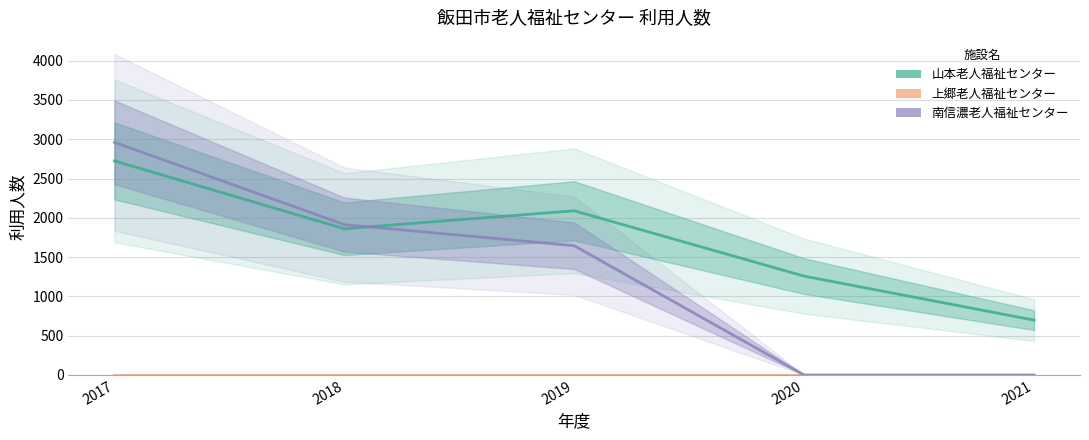

List the series in order of their peak value, lowest first.

上郷老人福祉センター, 山本老人福祉センター, 南信濃老人福祉センター